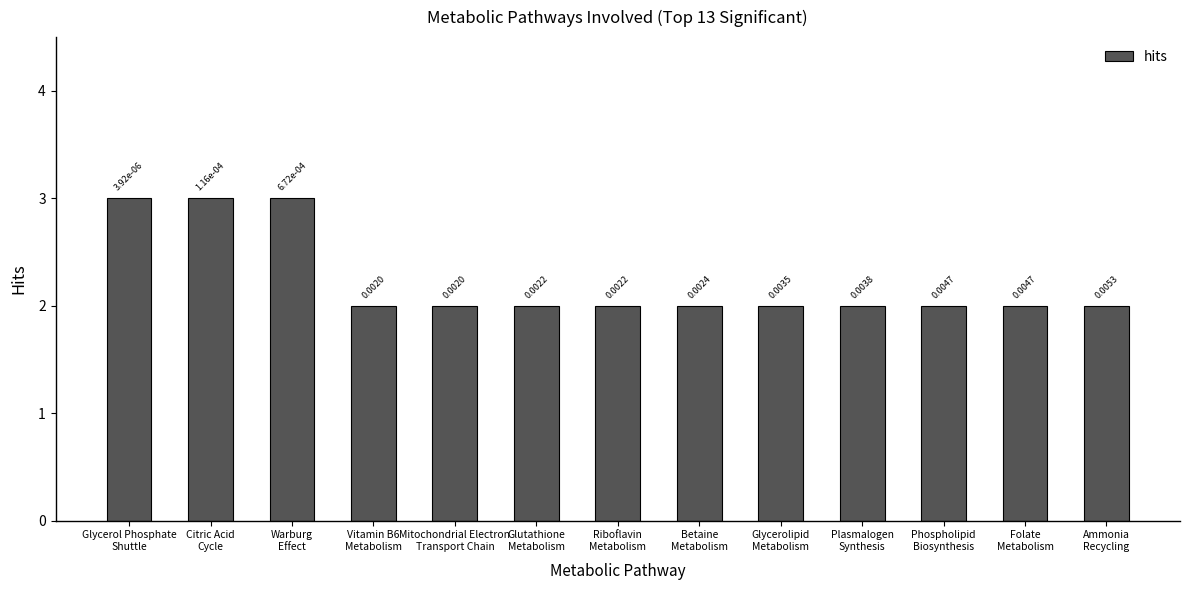

What is the label of the 10th bar from the right?

Vitamin B6
Metabolism